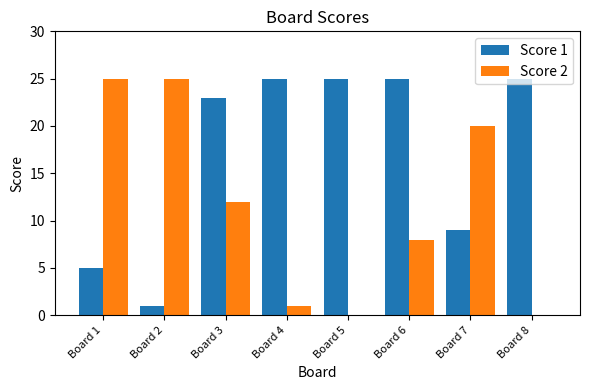

Are the bars grouped side by side (vs. stacked)?

Yes